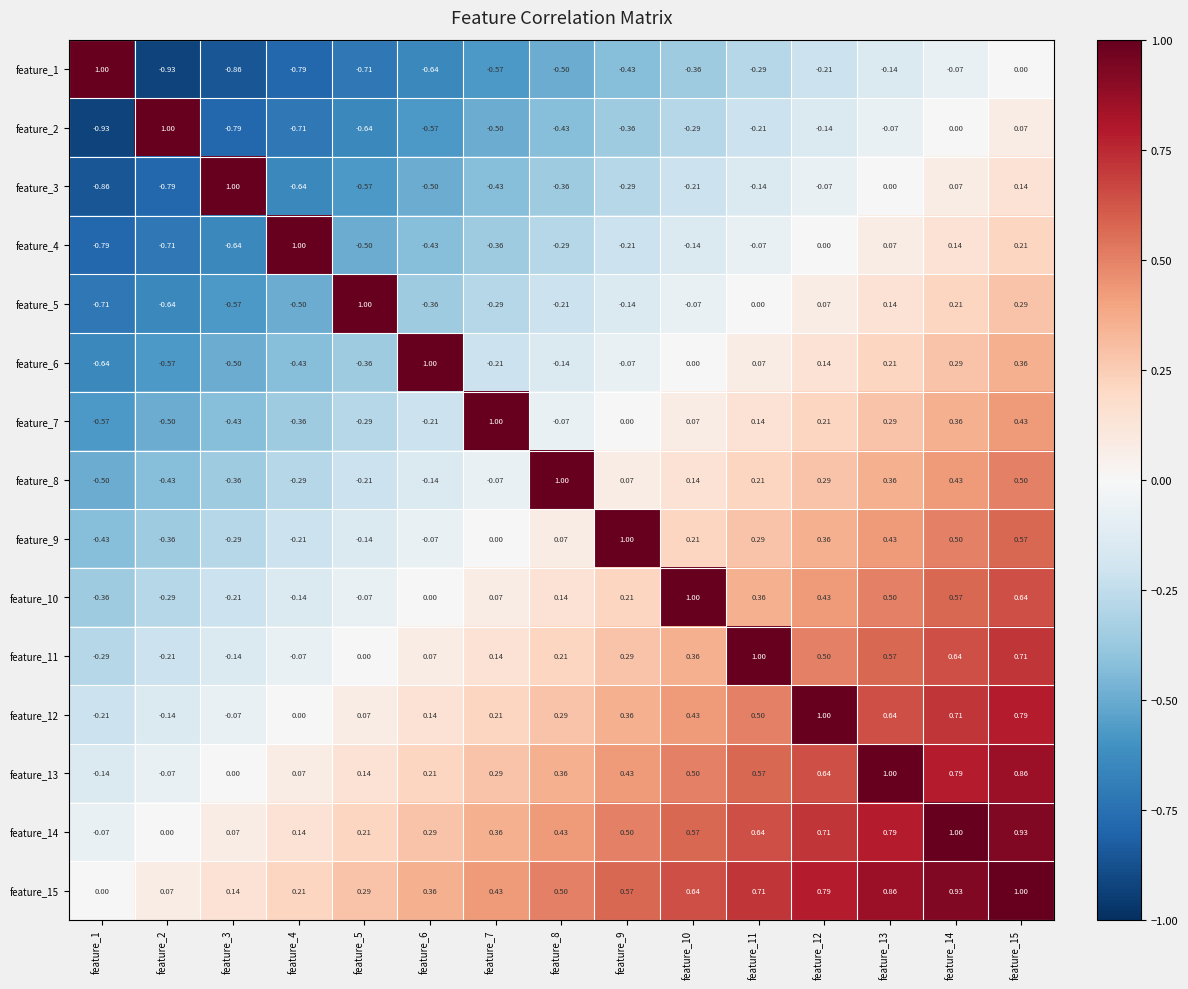

Is the value of feature_9 at feature_6 greater than the value of feature_13 at feature_14?

No